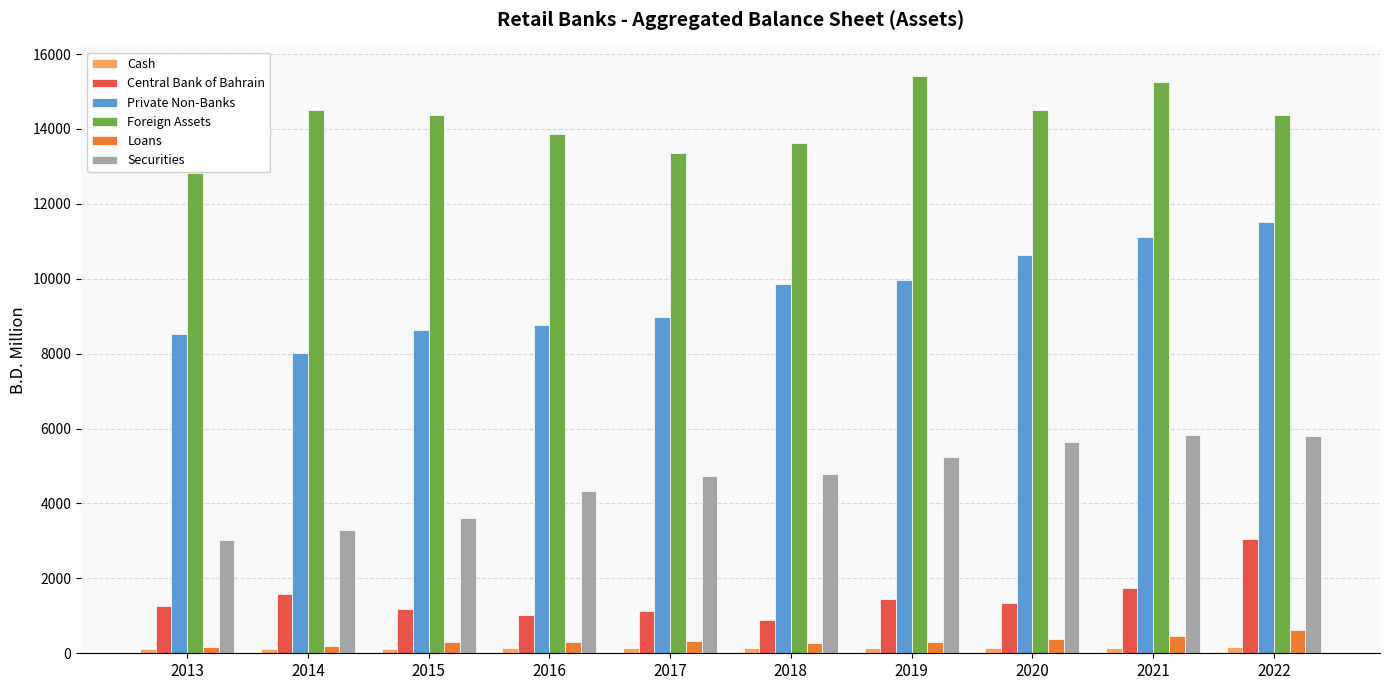

At which category is the sum across all series the highest?

2022